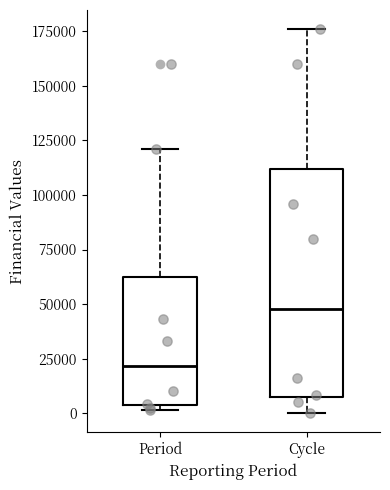

Where is the lower edge of the box for Cycle on the y-axis? The values are not printed on the chart, so give them approximately, as read against the axis.

5000